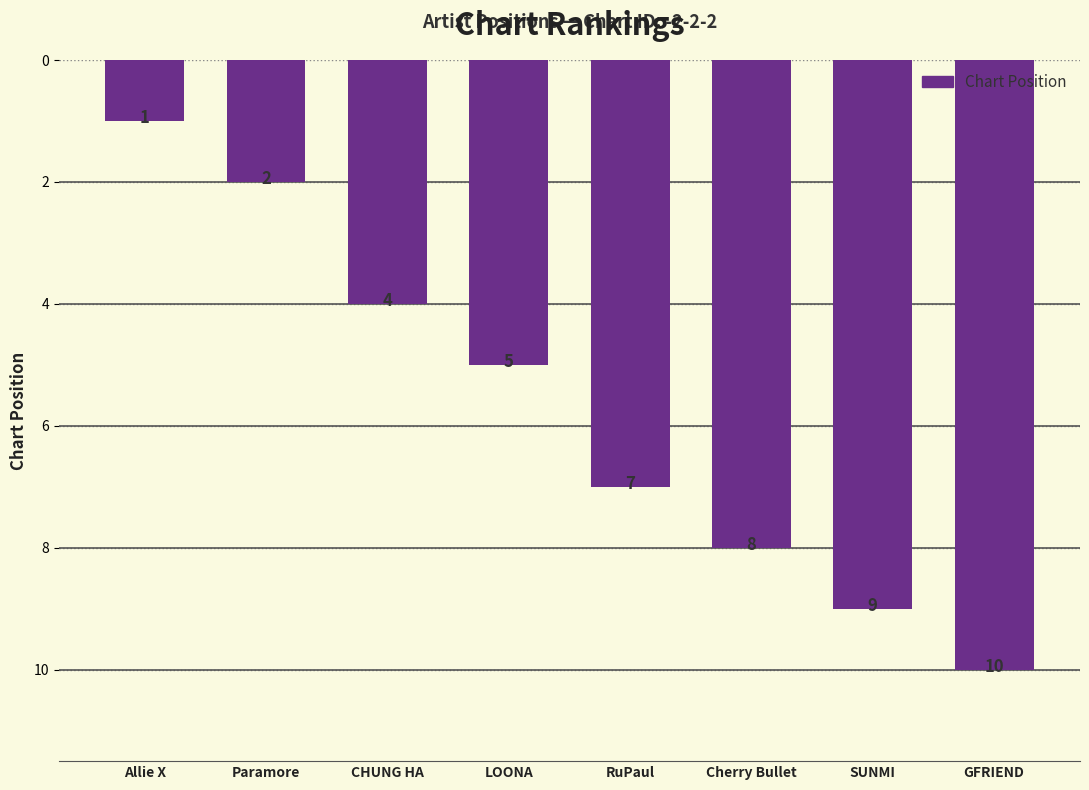

What is the label of the 7th bar from the left?

SUNMI